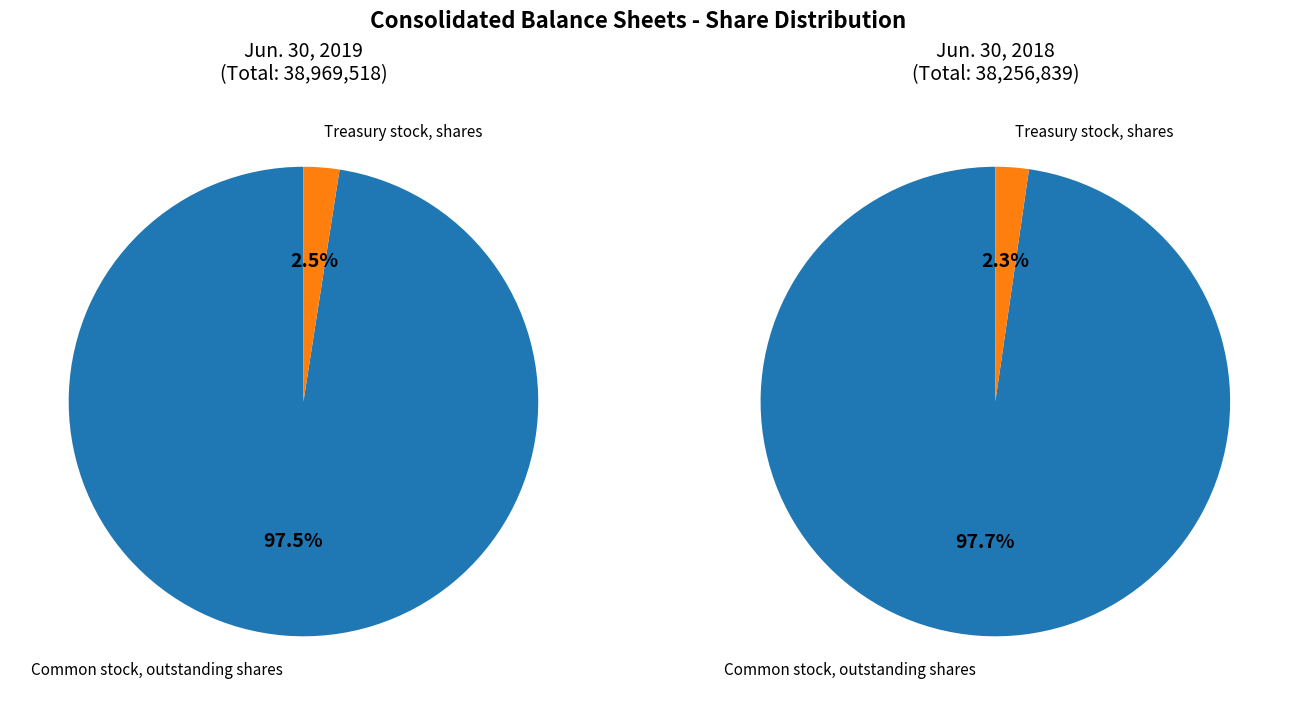

Which series has the widest spread of values?

Jun. 30, 2019